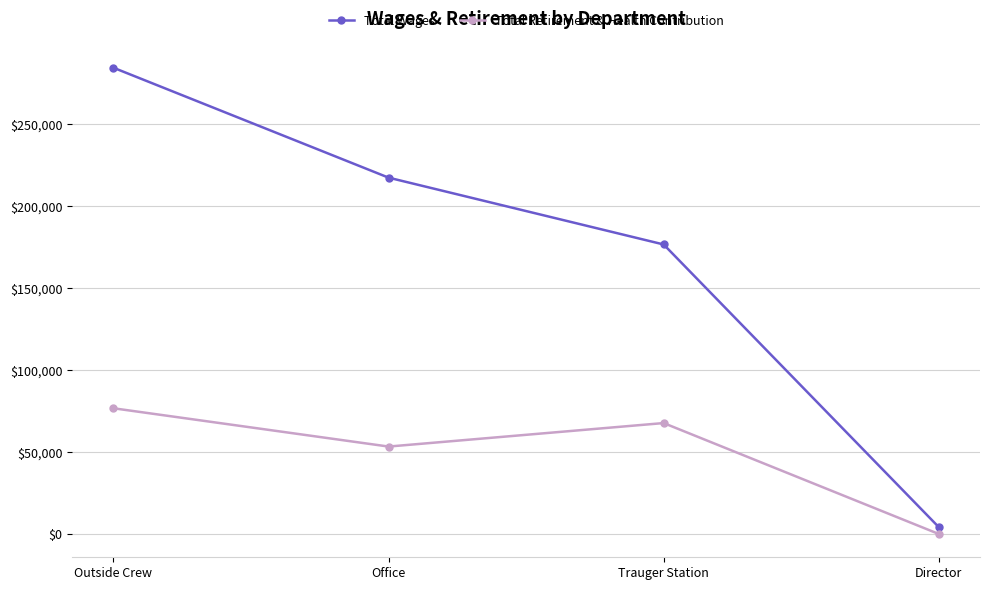

True or false: Total Retirement & Health Contribution and Total Wages cross at least once.

False